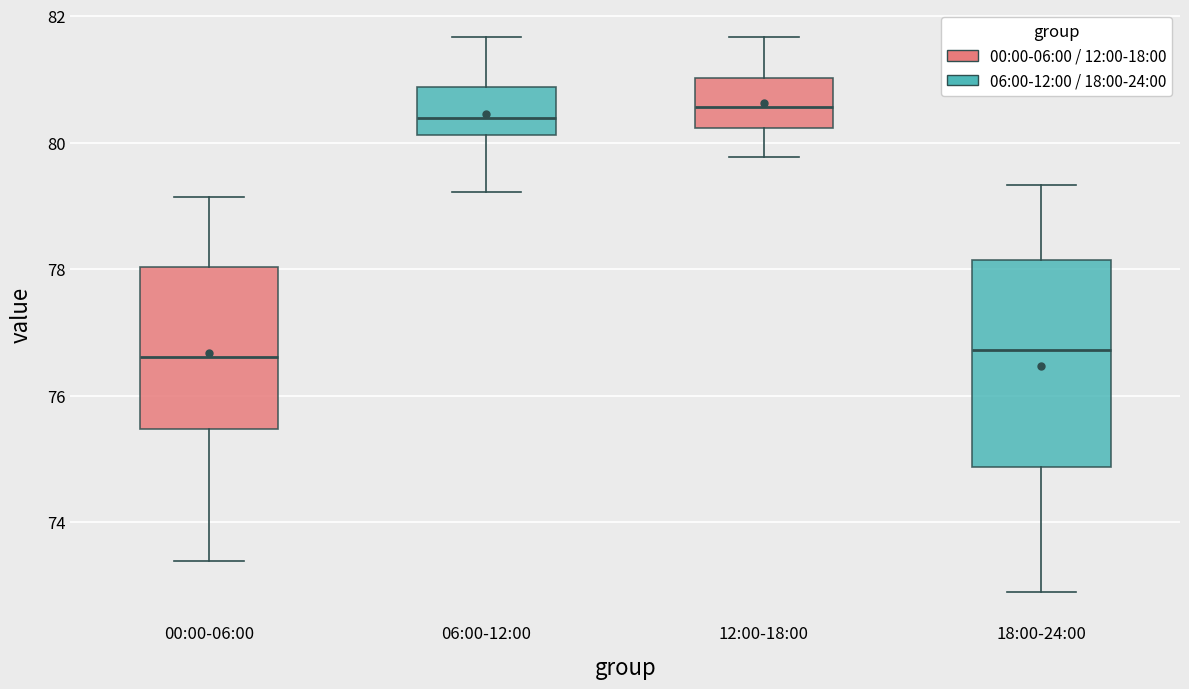

Where does the upper whisker of the box for 12:00-18:00 end on the y-axis? The values are not printed on the chart, so give them approximately, as read against the axis.

81.6